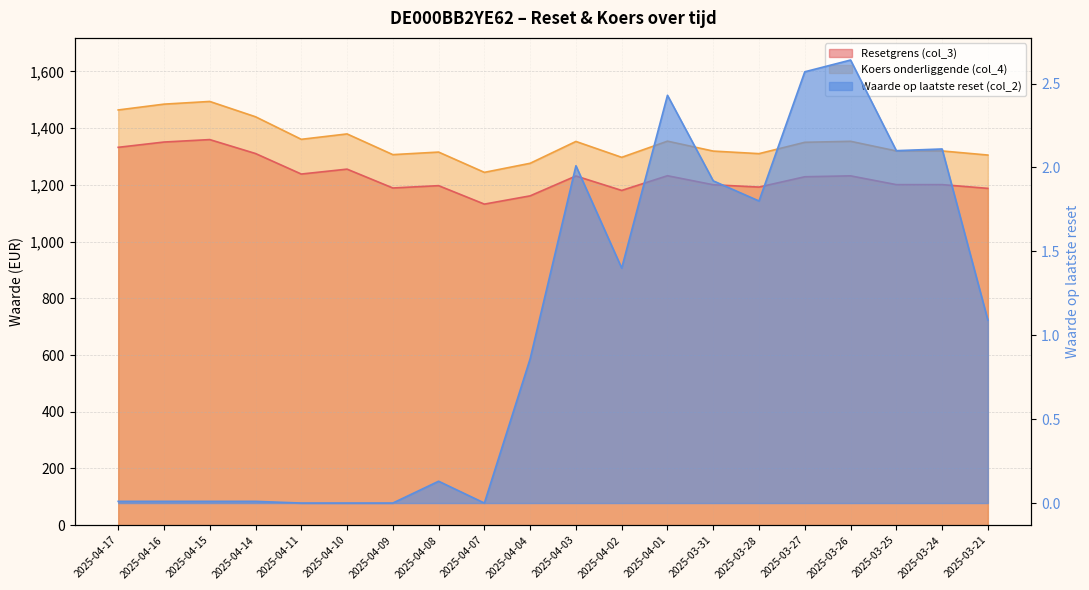

What is the maximum value shown in the chart?

1494.0